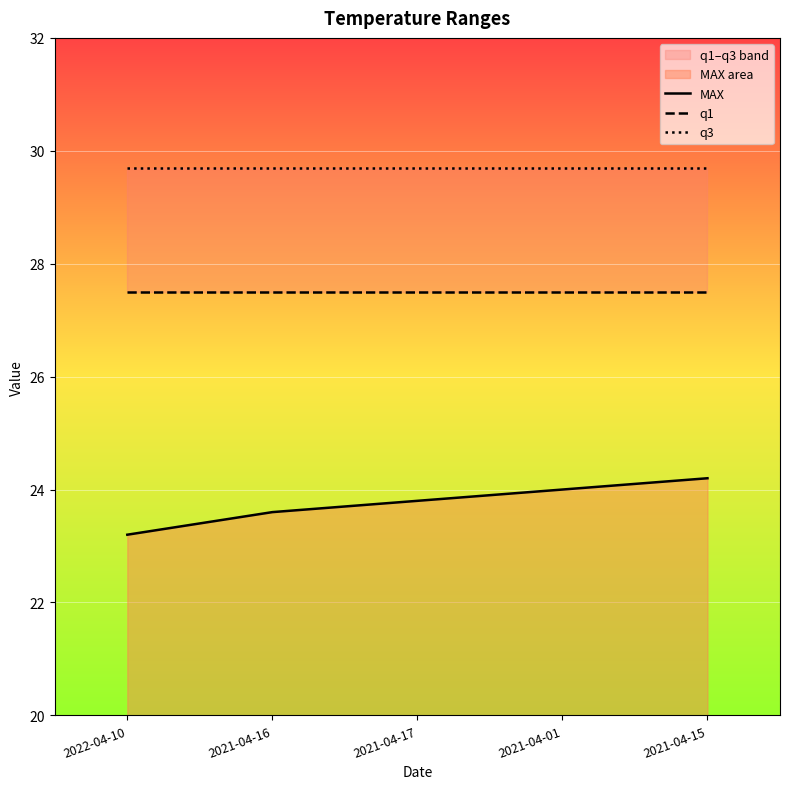

List the series in order of their peak value, highest first.

q3, q1, MAX